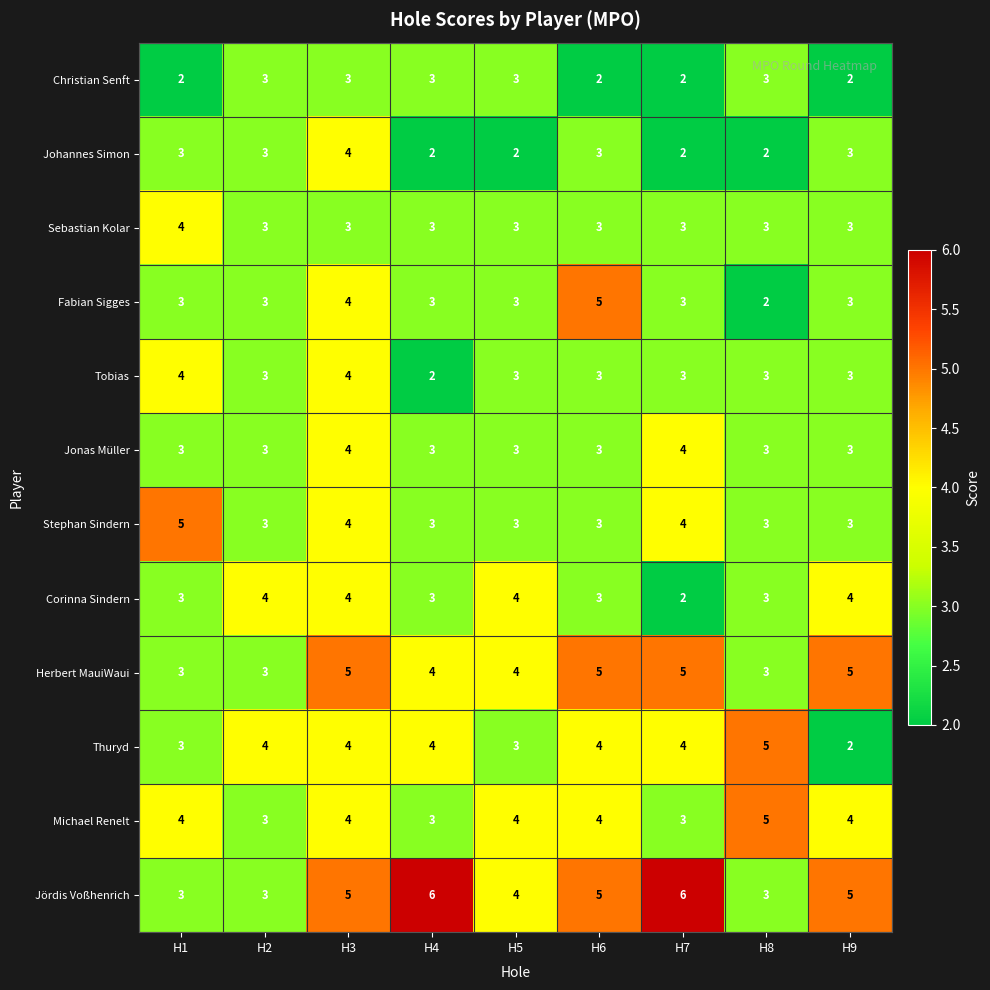

At which label does Johannes Simon reach its peak?

H3